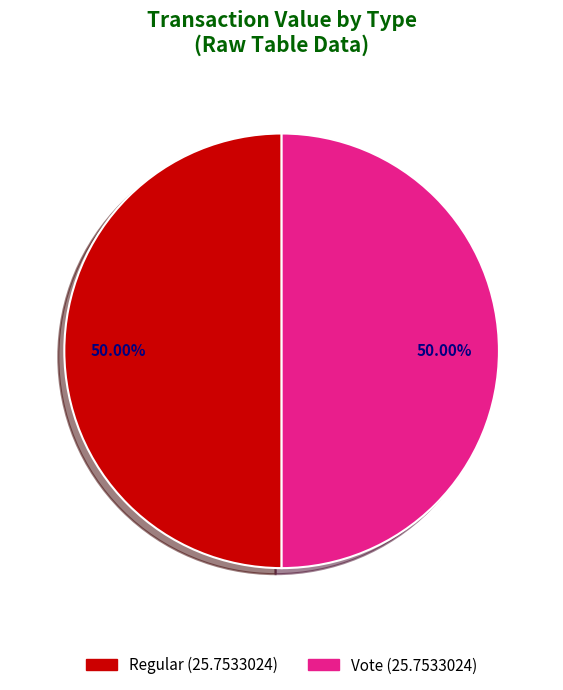

True or false: Vote accounts for 99% of the total.

False